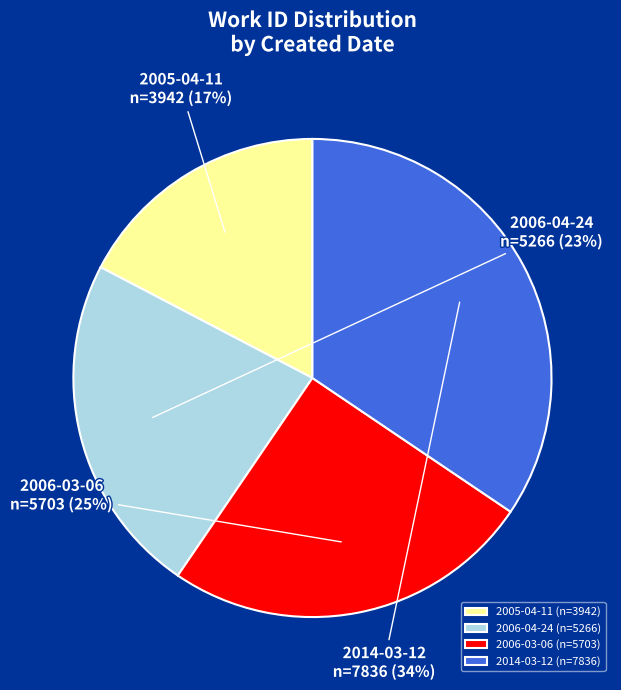

Is it true that 2006-04-24 is 18% of the pie?

False